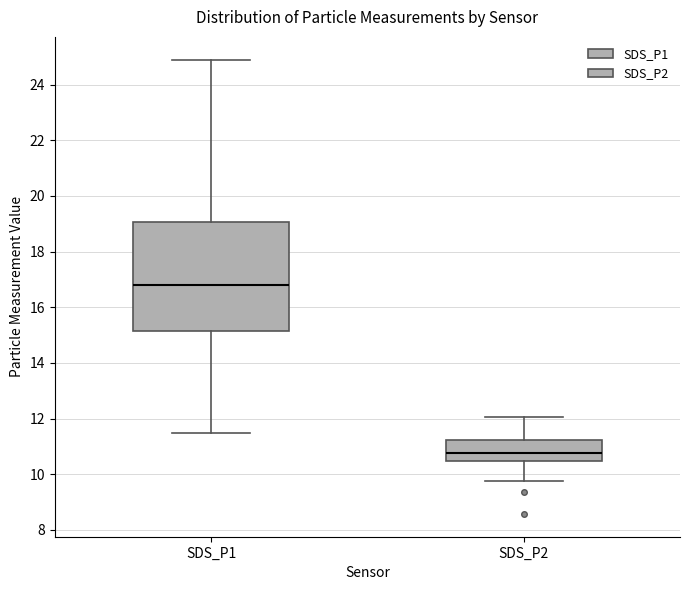

Which box is the tallest, from its lower edge to its upper edge?

SDS_P1